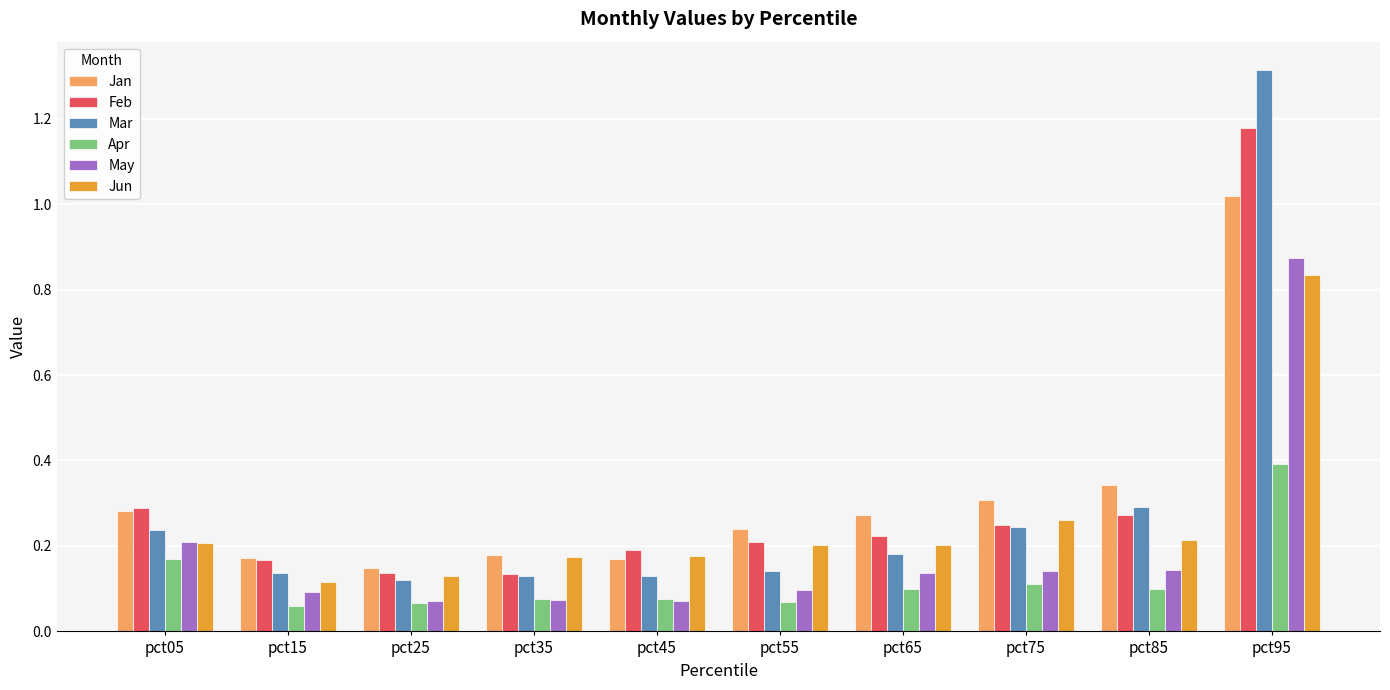

What is the sum of all Jun values?

2.5